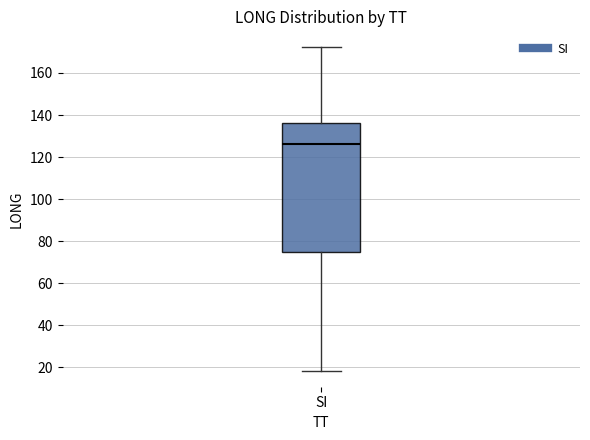

Transcribe this box plot: give where the median line is, the range the box spans, and where the two whiskers end, as read against the y-axis. The values are not printed on the chart, so give them approximately, as read against the axis.

median 126, box 74 to 136, whiskers 18 to 172